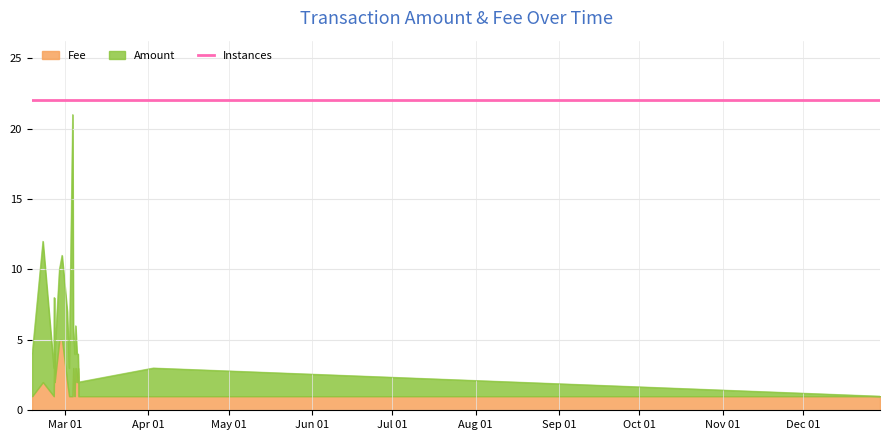

The Amount series shows 2.0 at 2017-03-04 18:04:01. True or false?

True